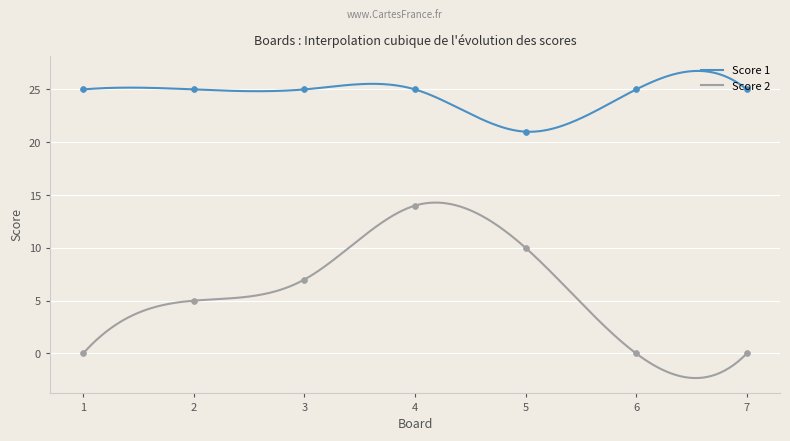

At how many categories does at least one series exceed 3?

7